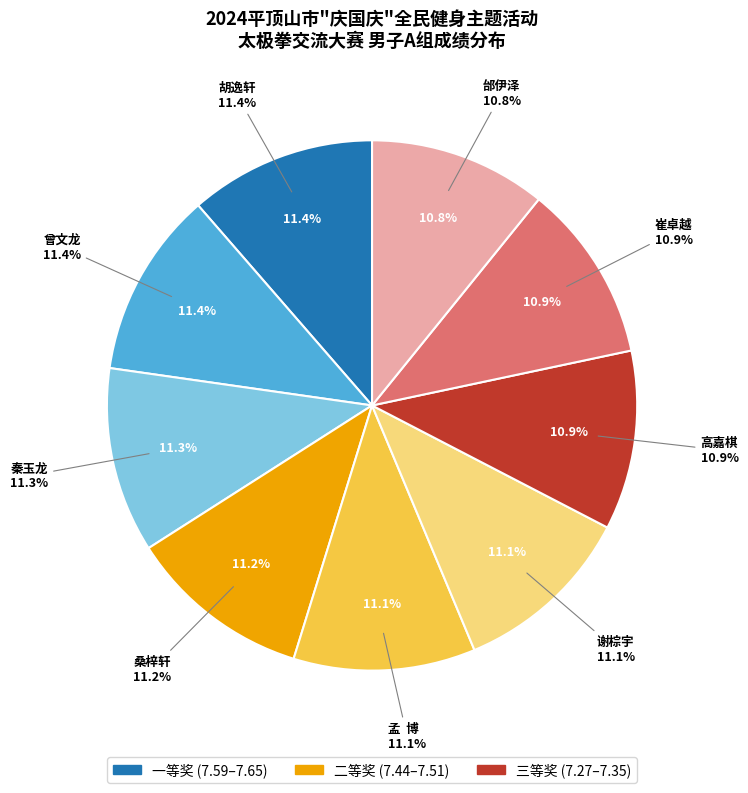

Between 曾文龙 and 高嘉棋, which is larger?

曾文龙